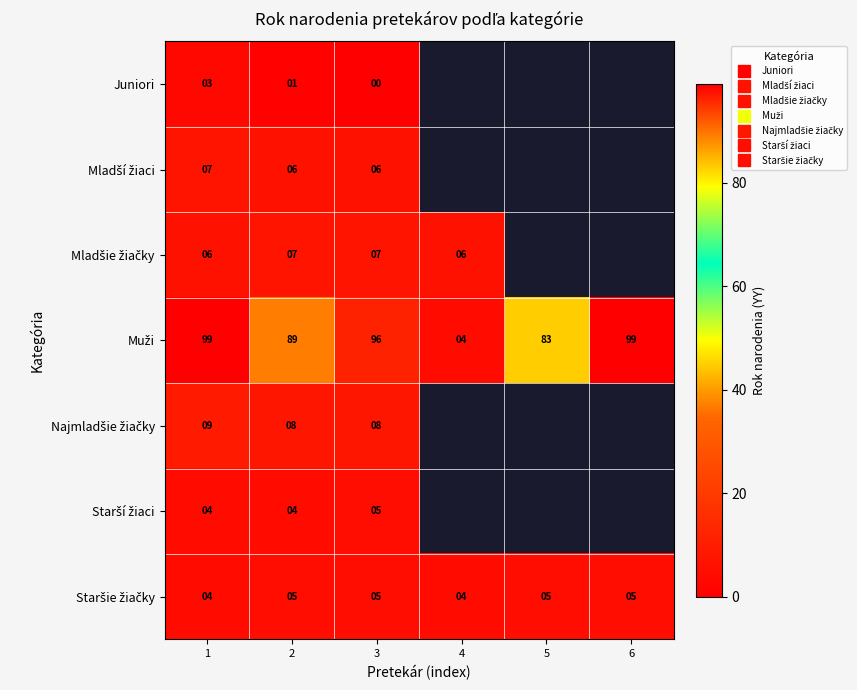

Where is Muži nearest to the value 51?

5